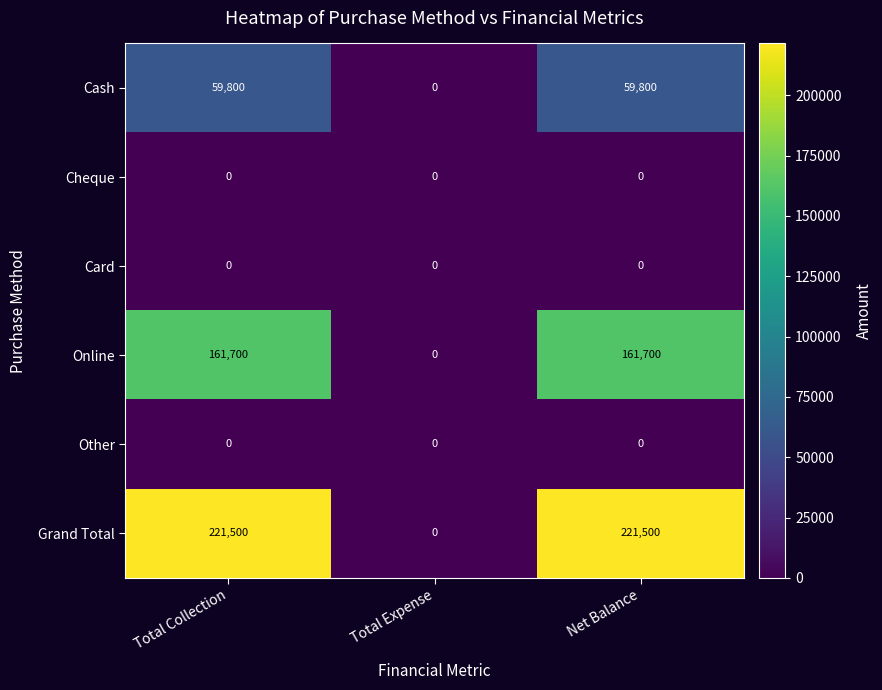

Reading left to right, list all the values displayed in this chart.

Cash: Total Collection=59800	Total Expense=0	Net Balance=59800
Cheque: Total Collection=0	Total Expense=0	Net Balance=0
Card: Total Collection=0	Total Expense=0	Net Balance=0
Online: Total Collection=161700	Total Expense=0	Net Balance=161700
Other: Total Collection=0	Total Expense=0	Net Balance=0
Grand Total: Total Collection=221500	Total Expense=0	Net Balance=221500